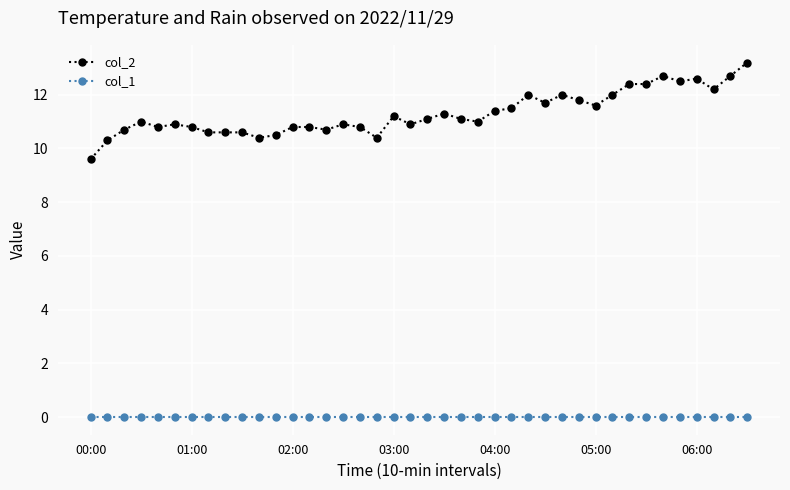

True or false: col_2 has more than 1 interior local peaks.

True